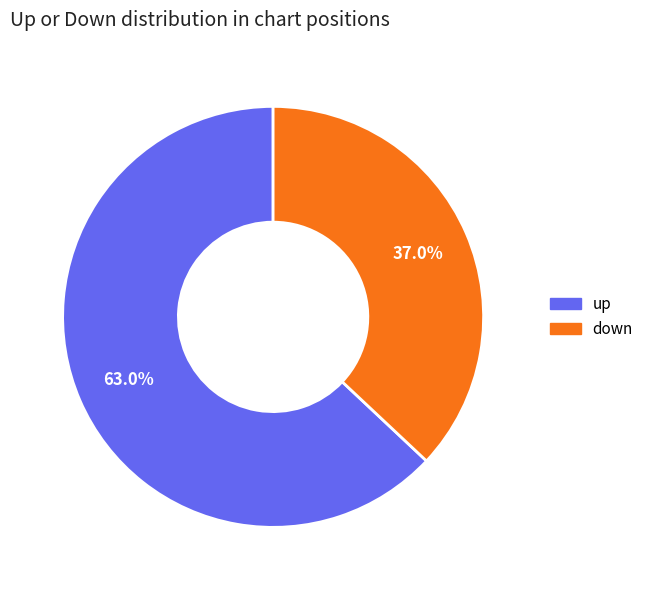

Does down represent more than half of the total?

No